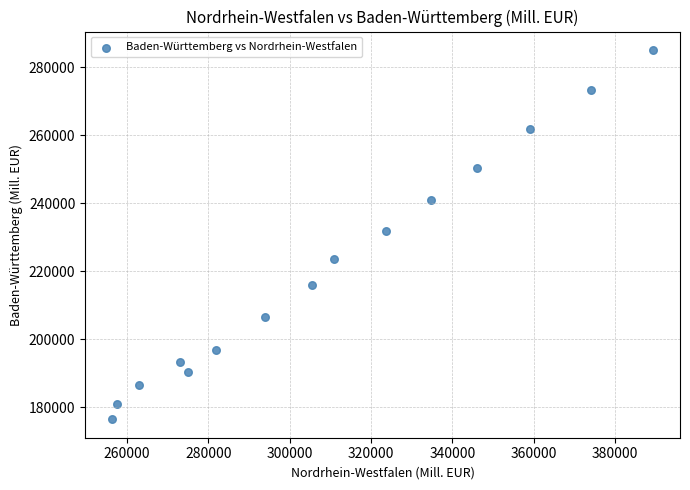

What is the range of Y values (max minus min)?

108612.5